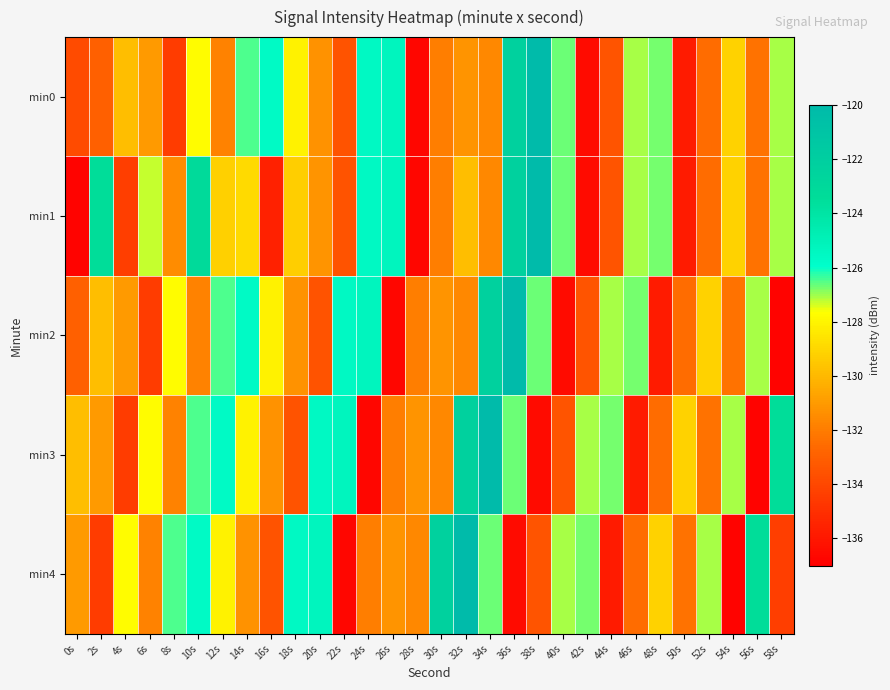

Count the number of categories in the chart.

30